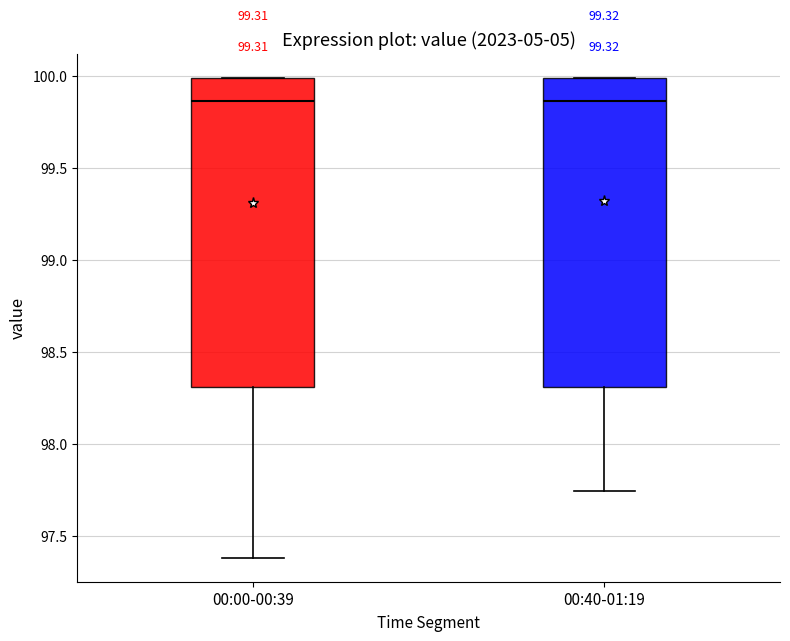

Reading left to right, read every box against the y-axis: the position of its median line, the range the box covers, and the ends of its whiskers. The values are not printed on the chart, so give them approximately, as read against the axis.

00:00-00:39: median 99.85, box 98.30 to 100.00, whiskers 97.40 to 100.00
00:40-01:19: median 99.85, box 98.30 to 100.00, whiskers 97.75 to 100.00